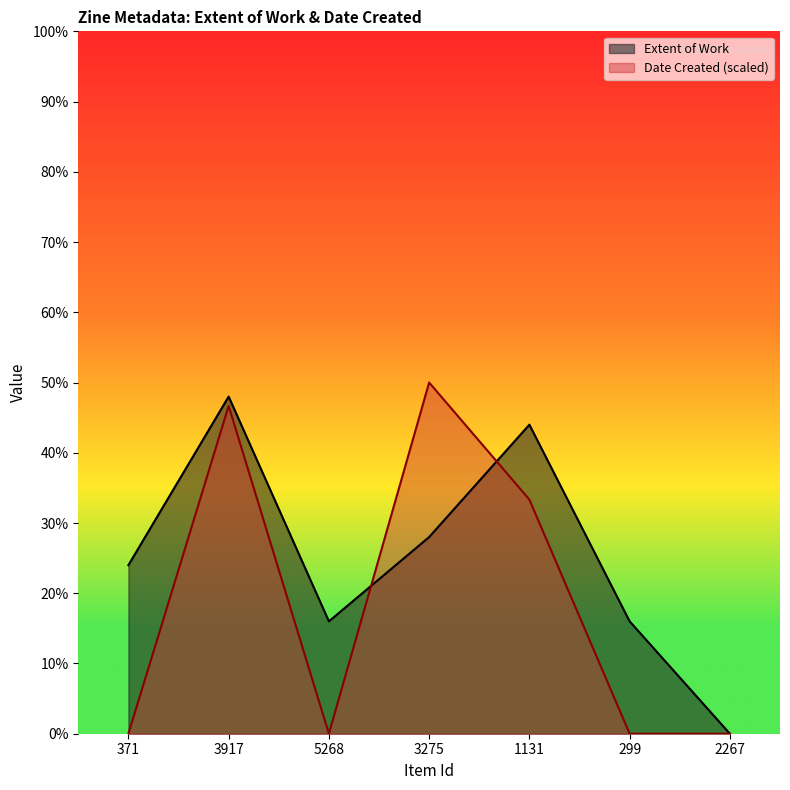

How many lines are shown in the chart?

2